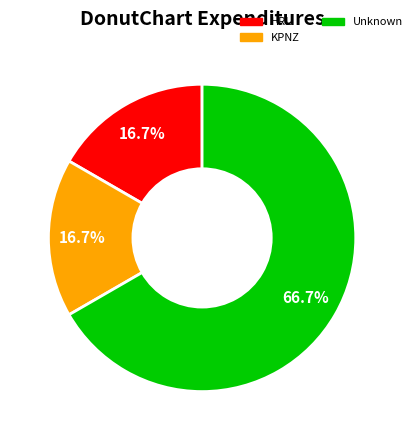

Does KPNZ account for over 50% of the chart?

No